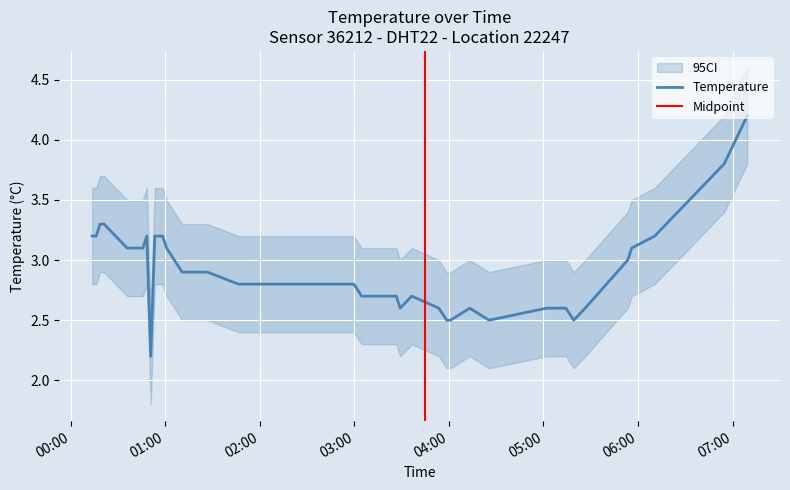

Reading left to right, what are all the values shown in this chart?

temperature: 3.2	3.2	3.3	3.3	3.1	3.1	3.1	3.1	3.2	2.2	3.2	3.2	3.1	2.9	2.9	2.9	2.8	2.8	2.8	2.8	2.7	2.7	2.7	2.6	2.7	2.6	2.5	2.5	2.6	2.5	2.6	2.6	2.5	2.6	3.0	3.1	3.2	3.7	3.8	4.2
temperature_ci_low: 2.8	2.8	2.9	2.9	2.7	2.7	2.7	2.7	2.8	1.8	2.8	2.8	2.7	2.5	2.5	2.5	2.4	2.4	2.4	2.4	2.3	2.3	2.3	2.2	2.3	2.2	2.1	2.1	2.2	2.1	2.2	2.2	2.1	2.2	2.6	2.7	2.8	3.3	3.4	3.8
temperature_ci_high: 3.6	3.6	3.7	3.7	3.5	3.5	3.5	3.5	3.6	2.6	3.6	3.6	3.5	3.3	3.3	3.3	3.2	3.2	3.2	3.2	3.1	3.1	3.1	3.0	3.1	3.0	2.9	2.9	3.0	2.9	3.0	3.0	2.9	3.0	3.4	3.5	3.6	4.1	4.2	4.6